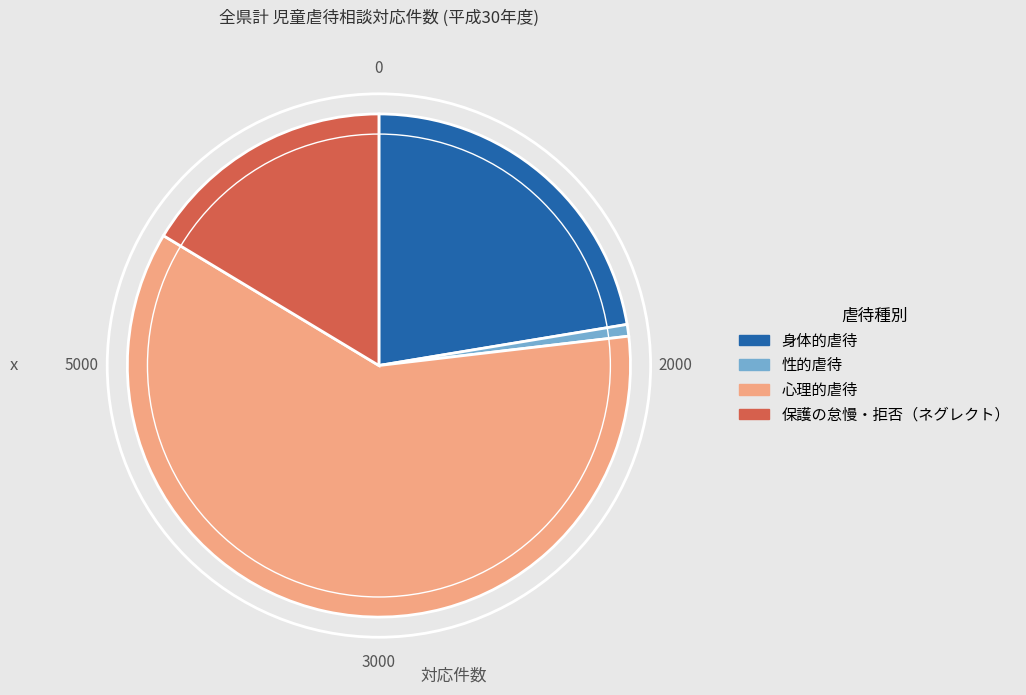

Does any single category account for the majority?

Yes